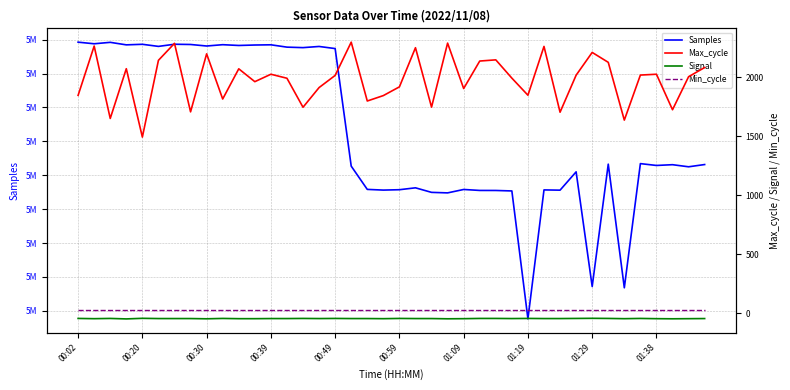

The value of Samples at 39 is 2666655. True or false?

False